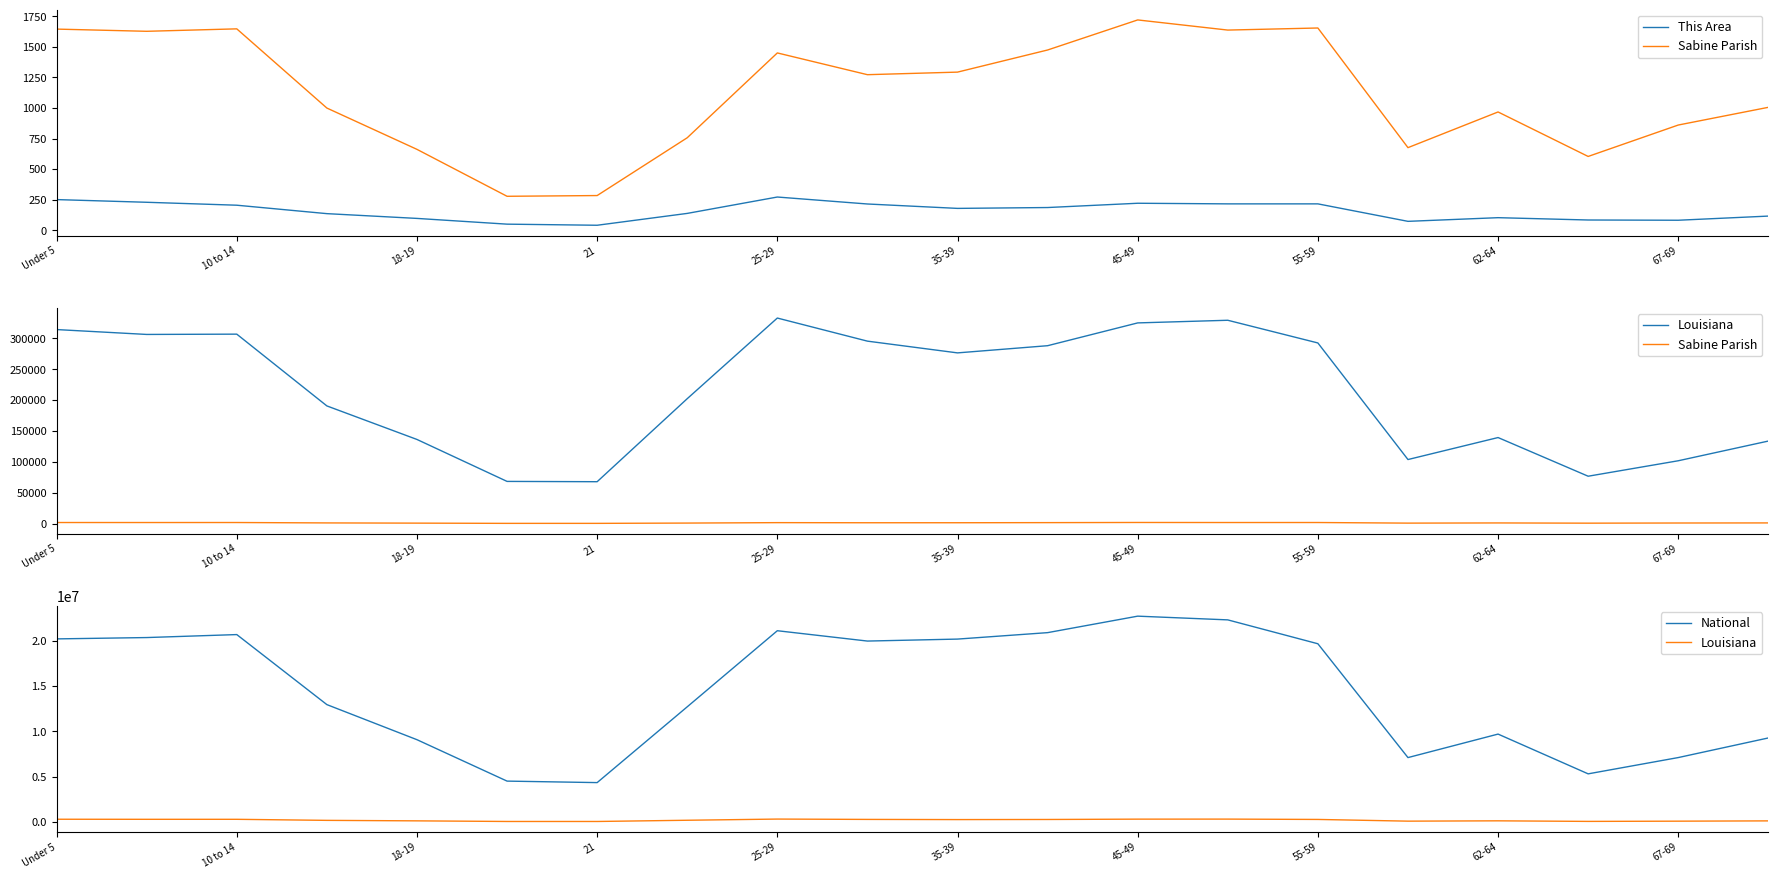

What are all the series names shown in the legend?

This Area, Sabine Parish, Louisiana, National